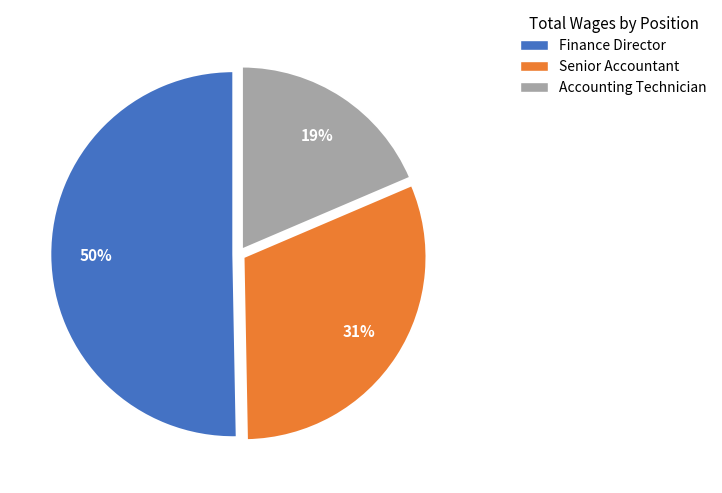

What is the majority slice?

Finance Director